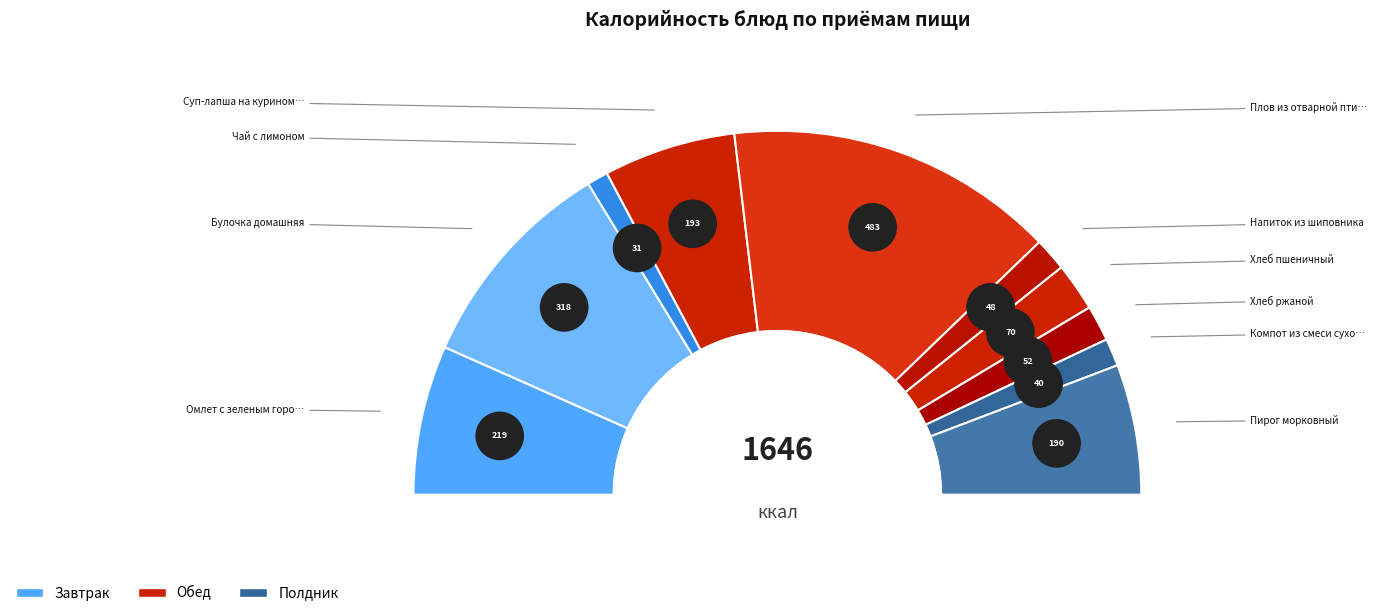

How many slices are in this pie chart?

10